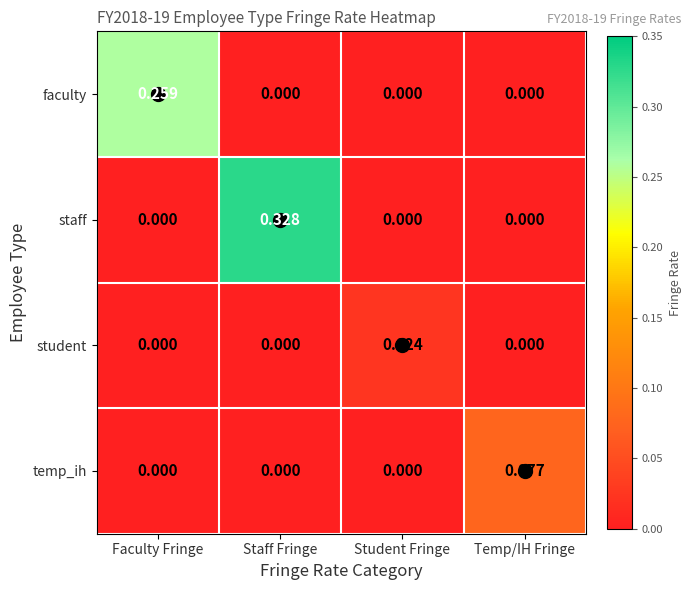

Which category has the highest value in the temp_ih series?

Temp/IH Fringe